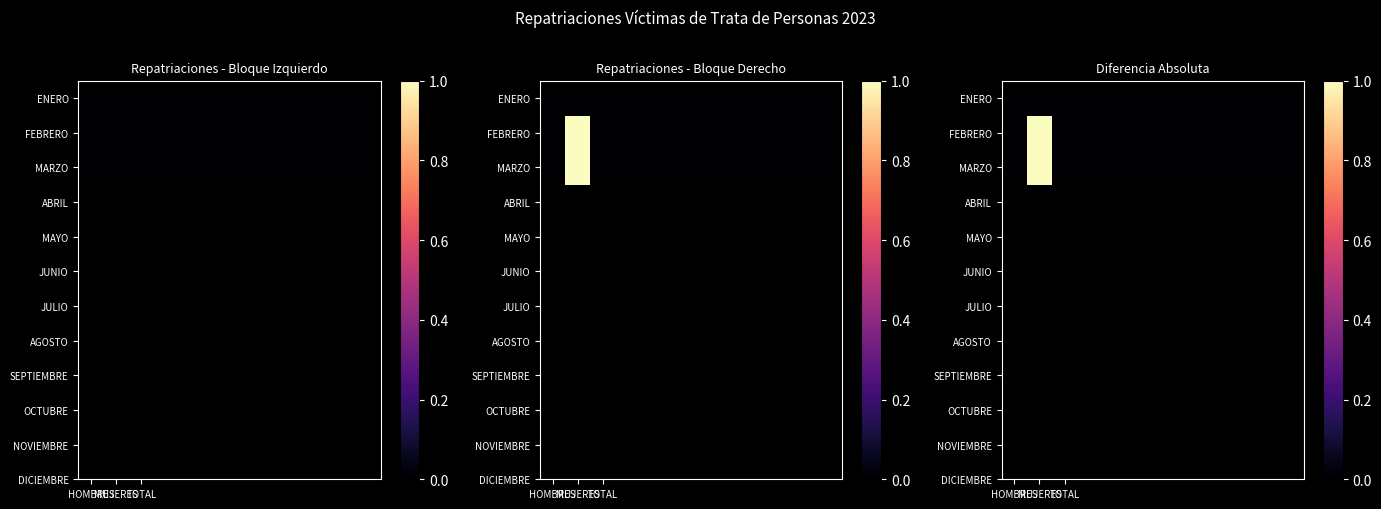

Rank the series by their maximum value, from lowest to highest.

ENERO, FEBRERO, MARZO